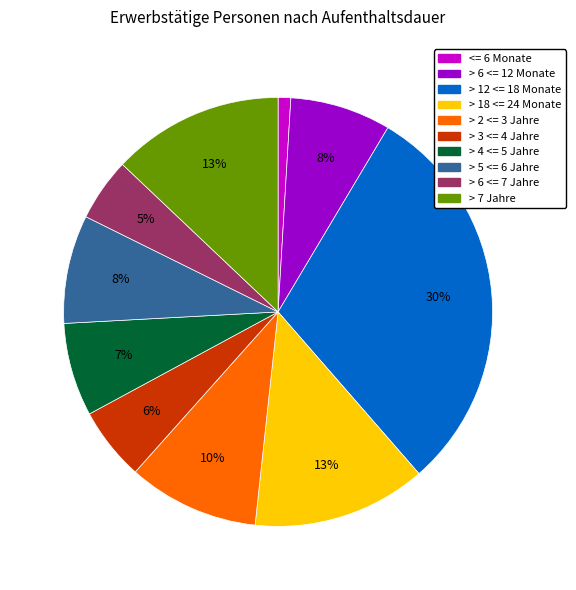

Is the sum of > 5 <= 6 Jahre and > 2 <= 3 Jahre greater than half?

No